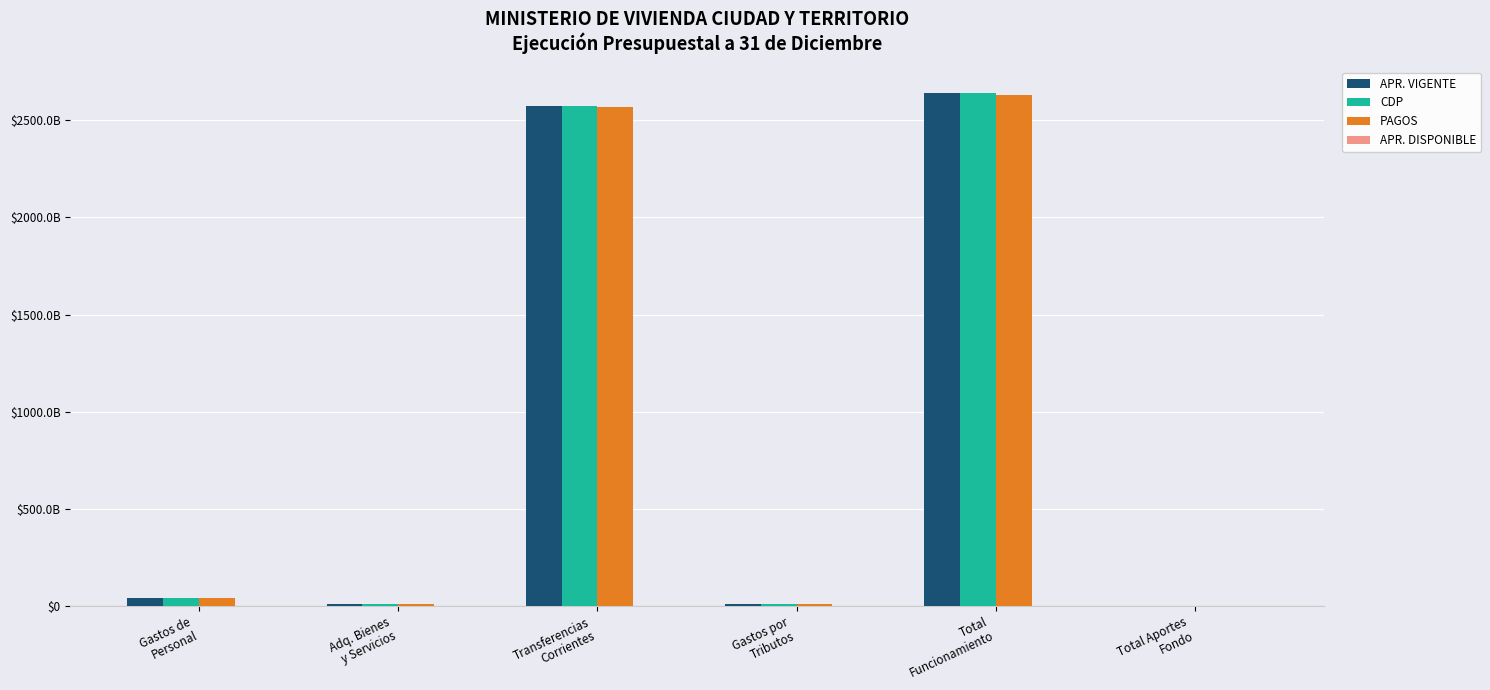

Which label corresponds to the smallest value in the chart?

Total Aportes
Fondo